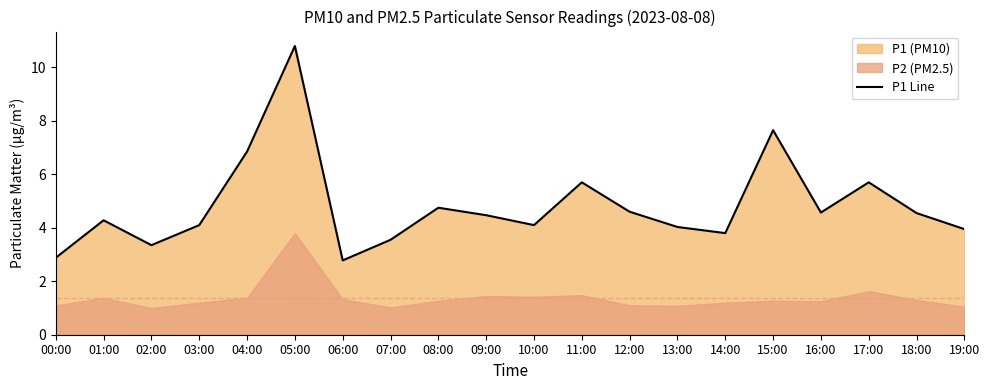

What is the label of the 6th point from the right?

14:00